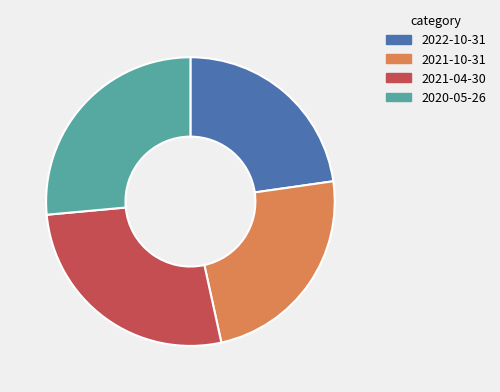

Between 2021-04-30 and 2022-10-31, which is larger?

2021-04-30